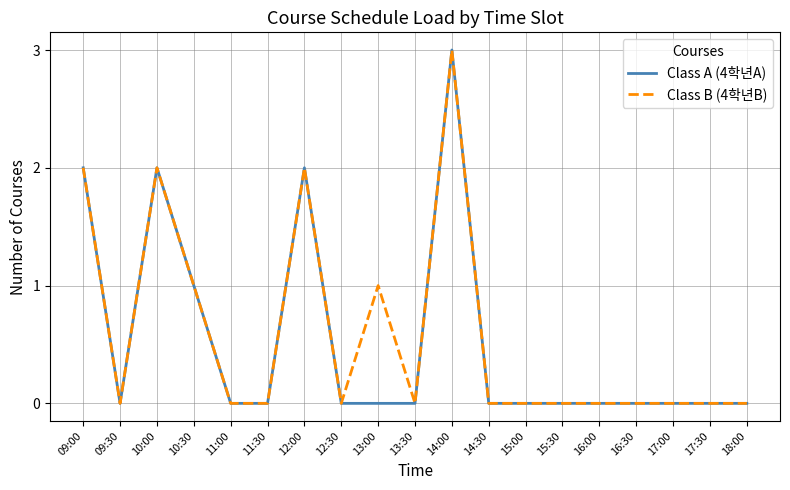

What is the maximum value shown in the chart?

3